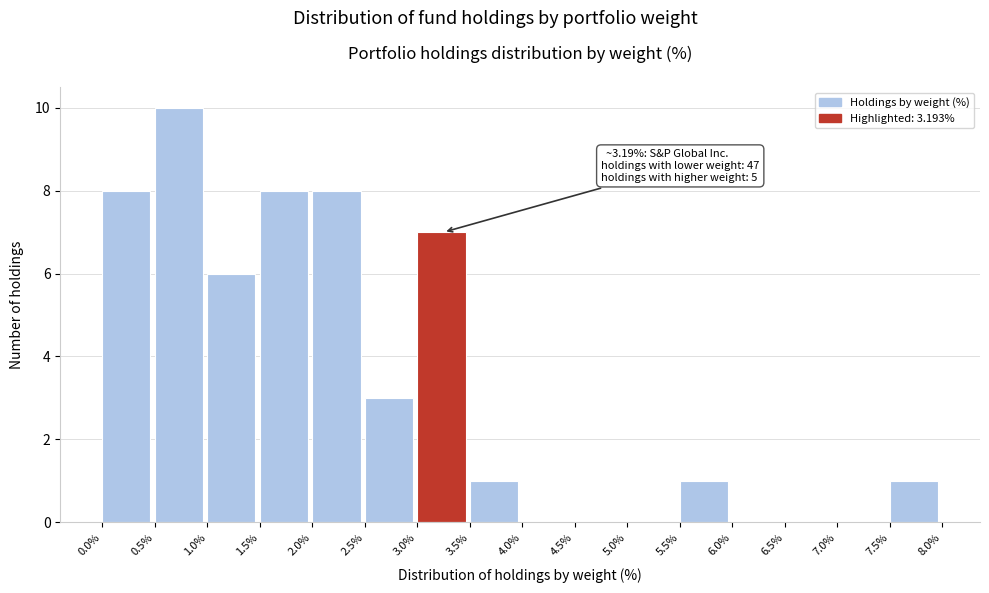

Over which range of the x-axis is the bar tallest?

0.5% to 1.0%